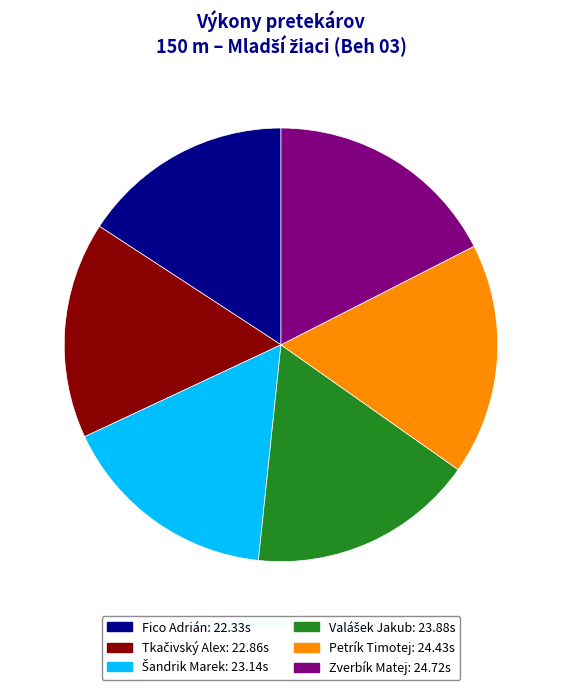

To the nearest percent, what is the difference between the largest and smallest slice percentages?

2%